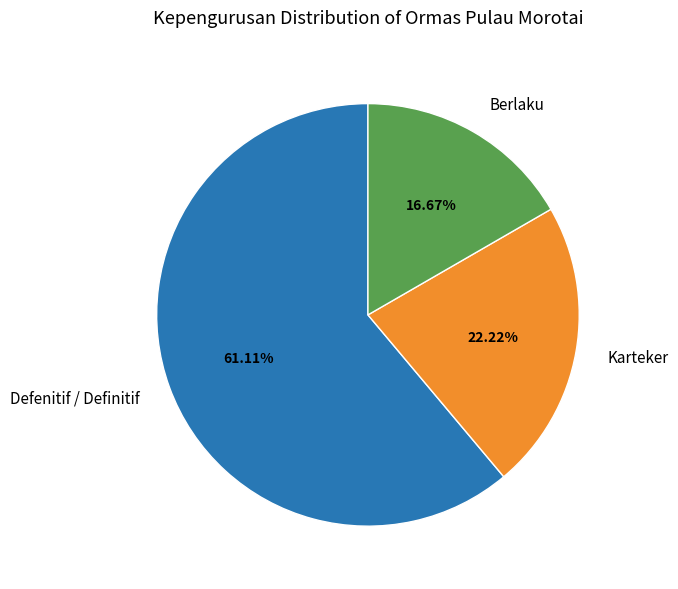

Count the number of slices in the pie.

3